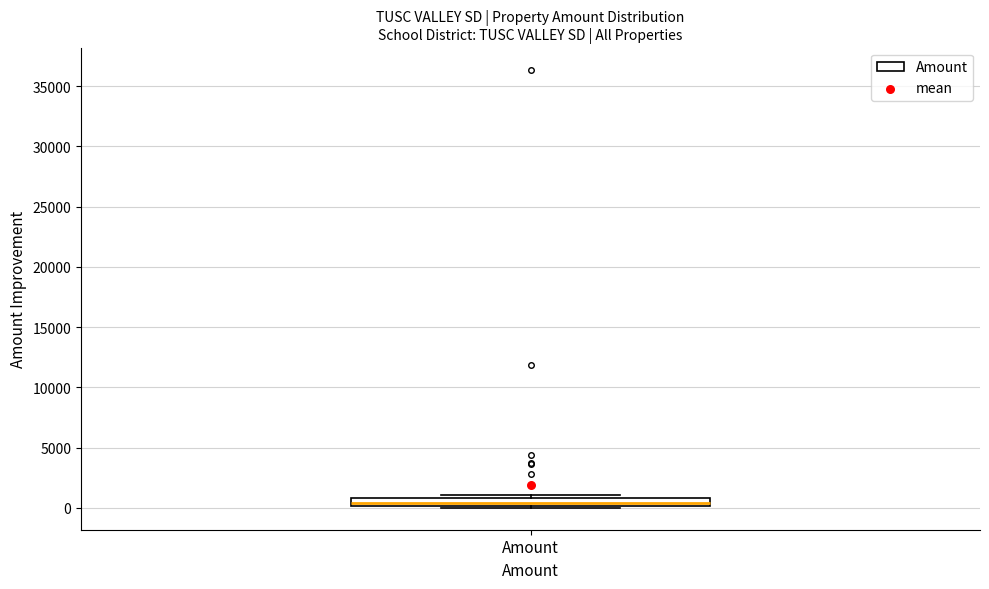

Where is the lower edge of the box for Amount on the y-axis? The values are not printed on the chart, so give them approximately, as read against the axis.

0